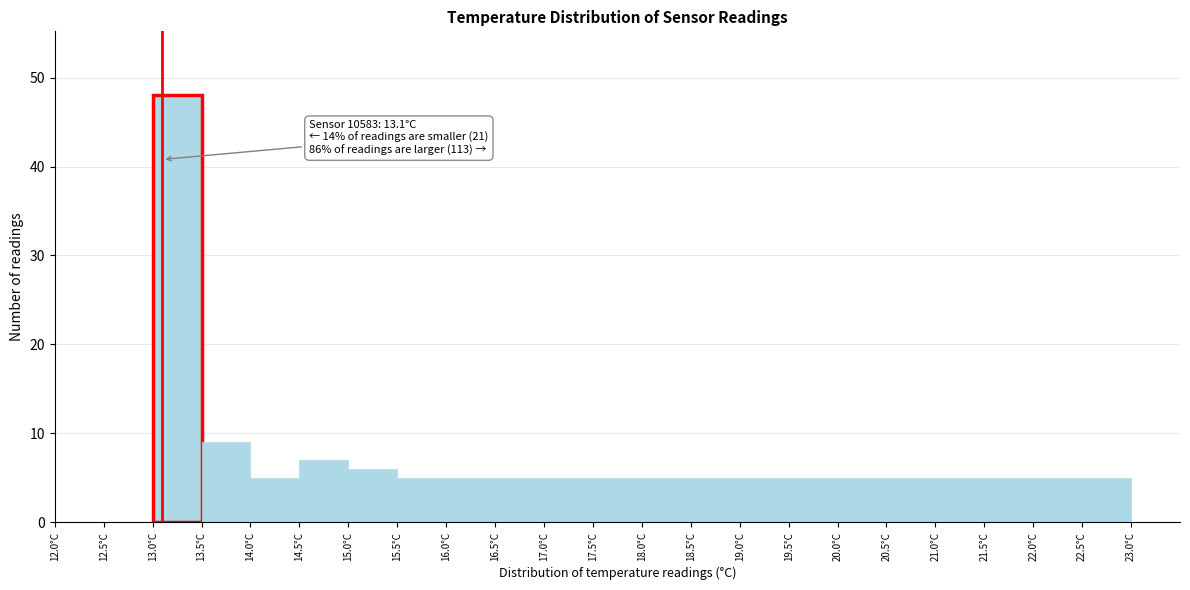

Over which range of the x-axis is the bar tallest?

13.0 to 13.5